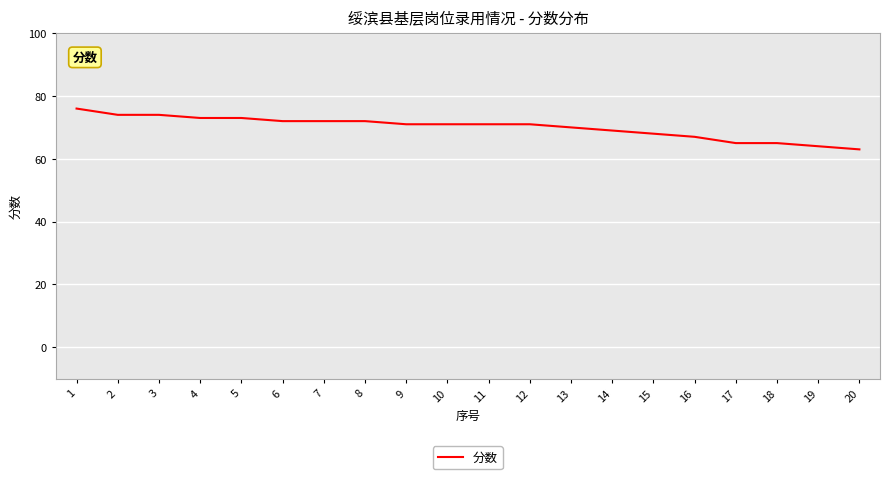

What is the change in value from 13 to 19?

-6